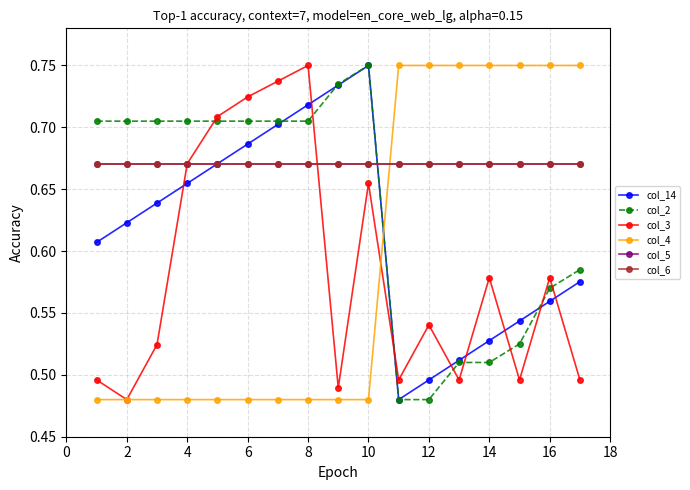

Does the chart display data point markers on the line(s)?

Yes